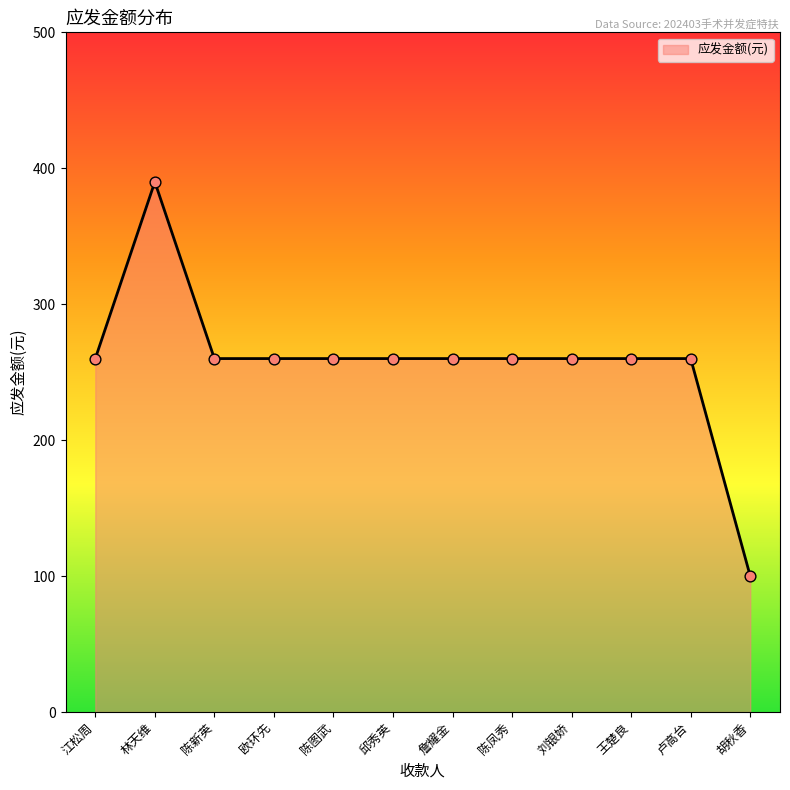

What is the change in value from 林天维 to 王楚良?

-130